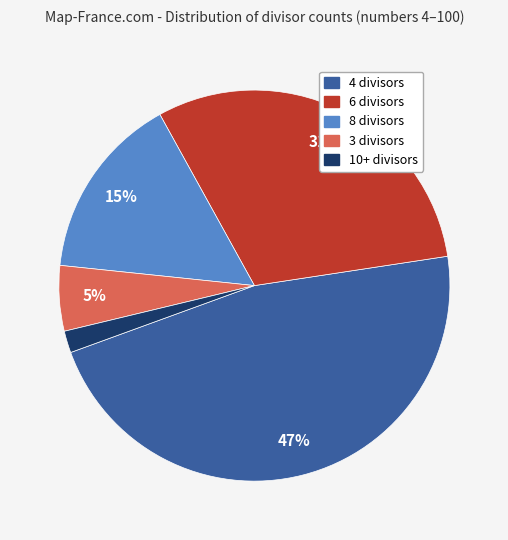

Is there any slice that represents more than half of the pie?

No